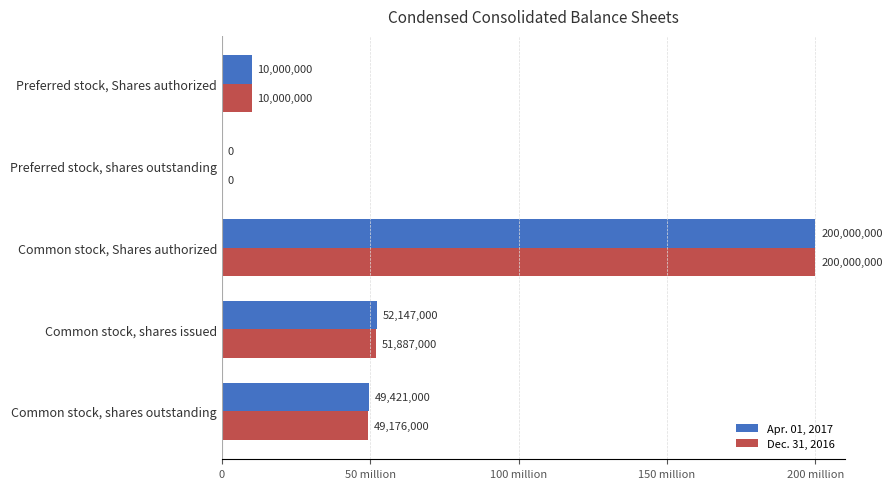

What is the highest value of the Dec. 31, 2016 series?

200000000